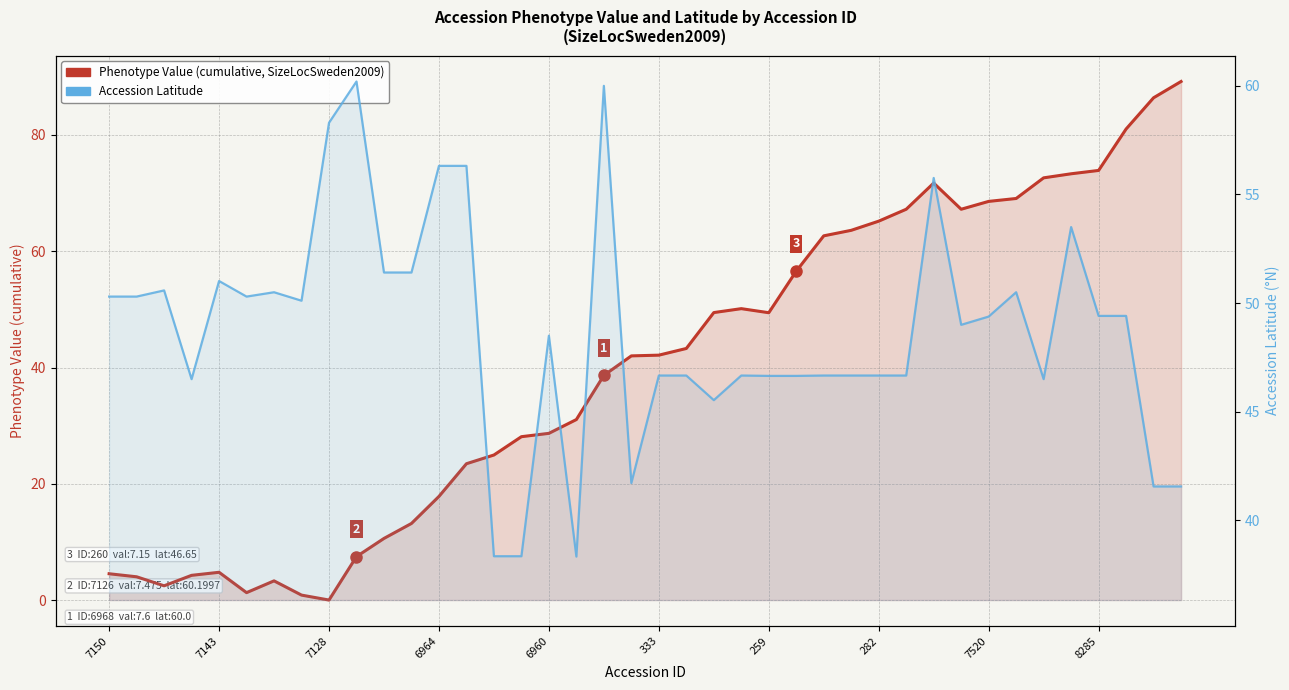

Count the number of data series in this chart.

2